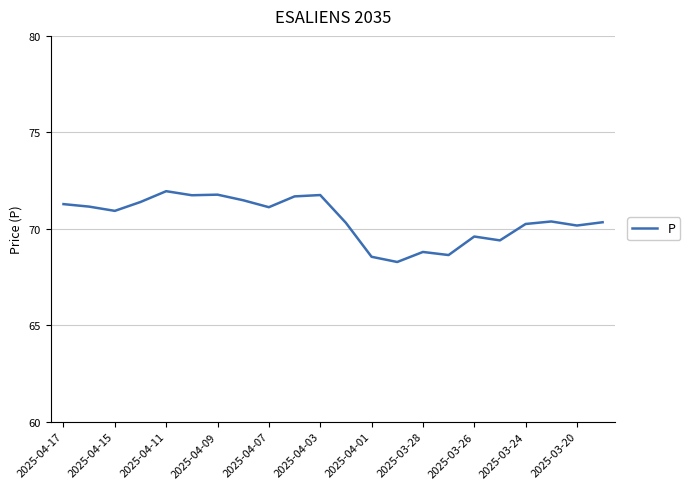

True or false: the data has more than 2 interior local peaks.

True